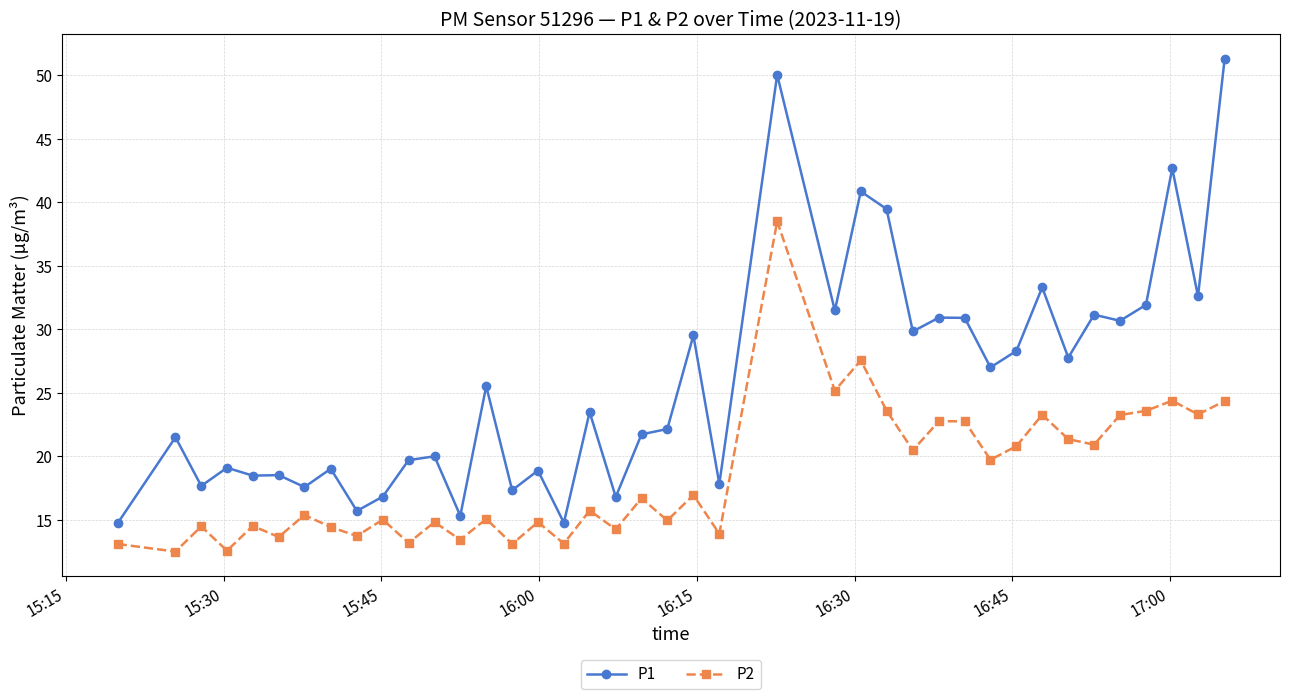

Rank the series by their average value, from lowest to highest.

P2, P1